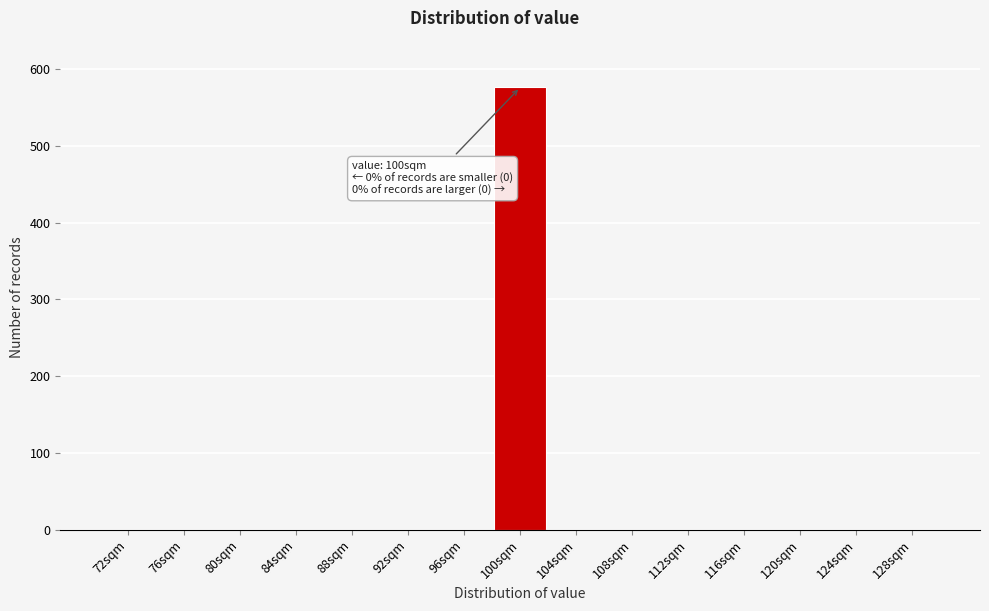

Over which range of the x-axis is the bar tallest?

98.5 to 102.5